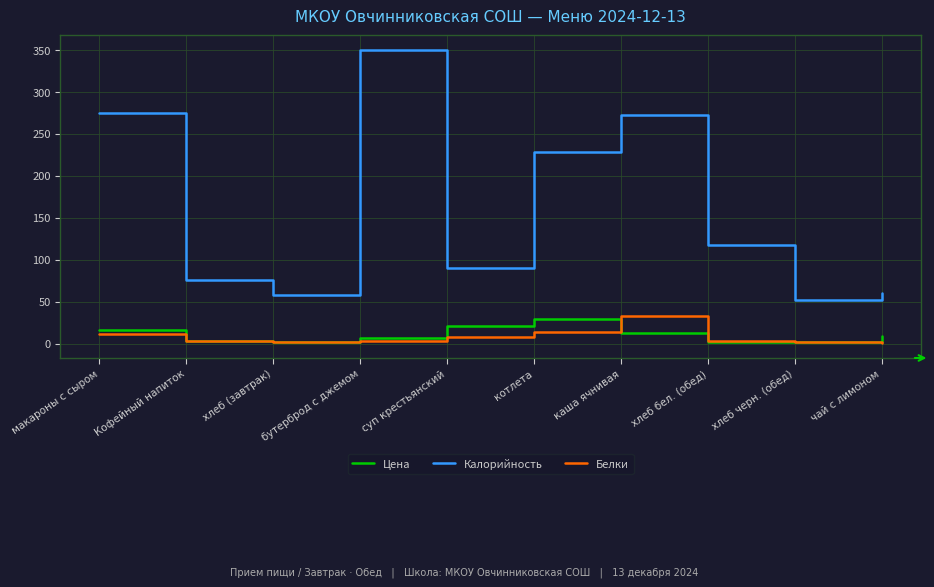

What are all the series names shown in the legend?

Цена, Калорийность, Белки